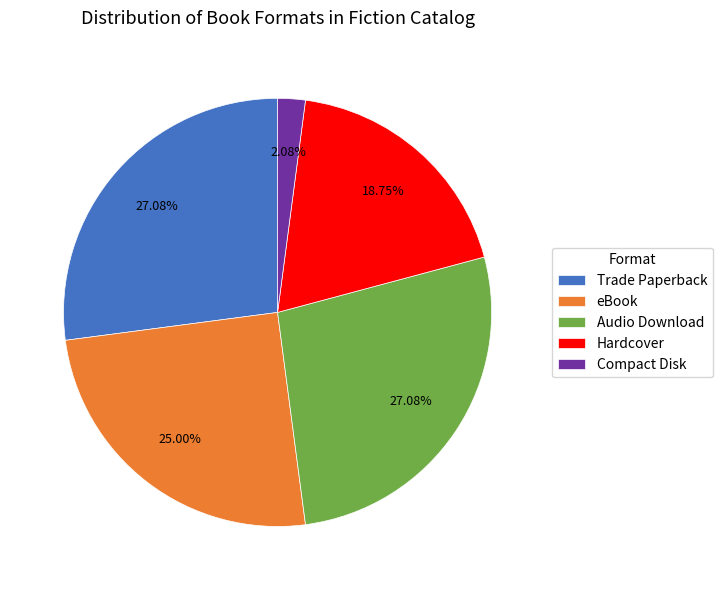

Is there any slice that represents more than half of the pie?

No